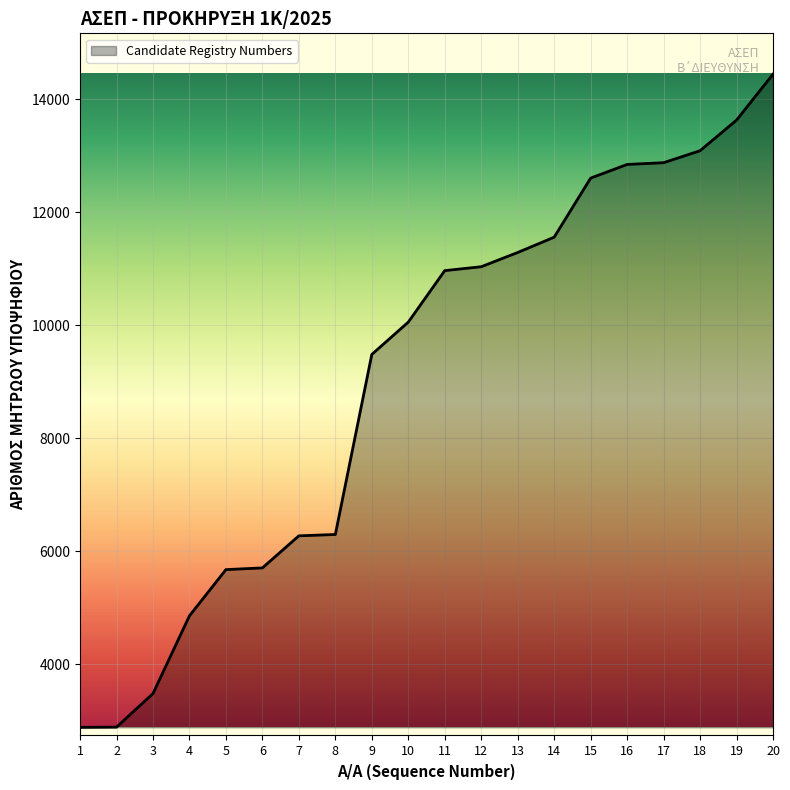

Is it true that the value at 9 is 9485?

True